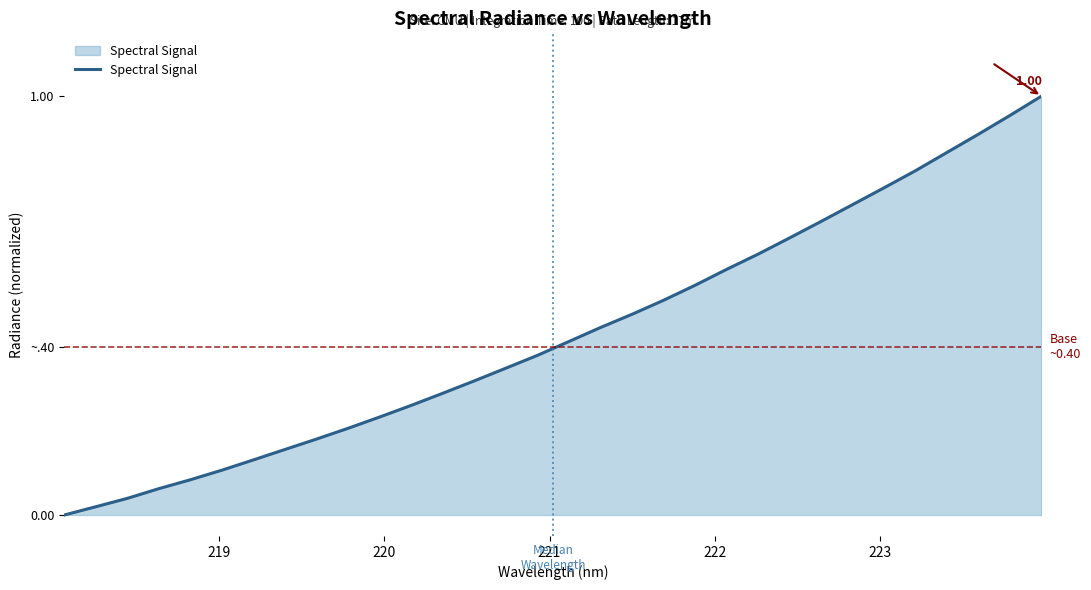

Reading left to right, transcribe all the data shown in this chart.

0.0	0.0	0.0	0.1	0.1	0.1	0.1	0.2	0.2	0.2	0.2	0.3	0.3	0.3	0.4	0.4	0.4	0.4	0.5	0.5	0.5	0.6	0.6	0.7	0.7	0.7	0.8	0.8	0.9	0.9	1.0	1.0